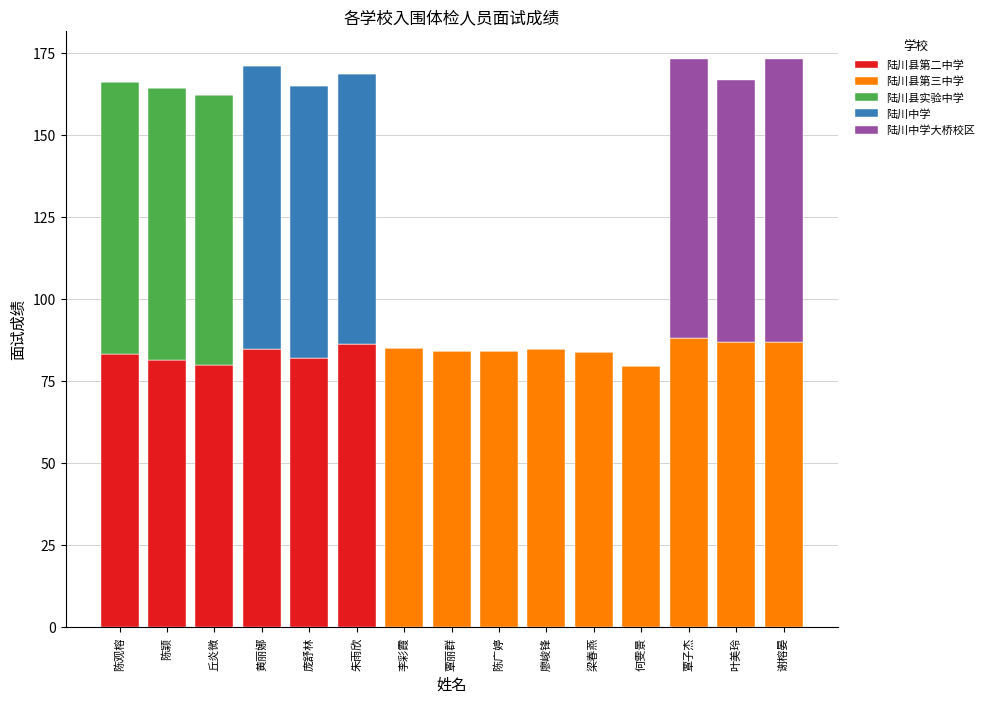

True or false: 陆川县第二中学 has a value of 35.2 at 陈颖.

False